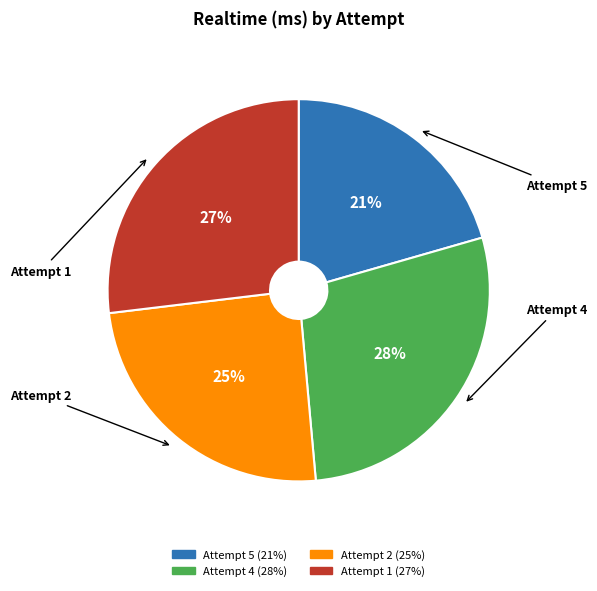

True or false: Attempt 4 accounts for 28% of the total.

True